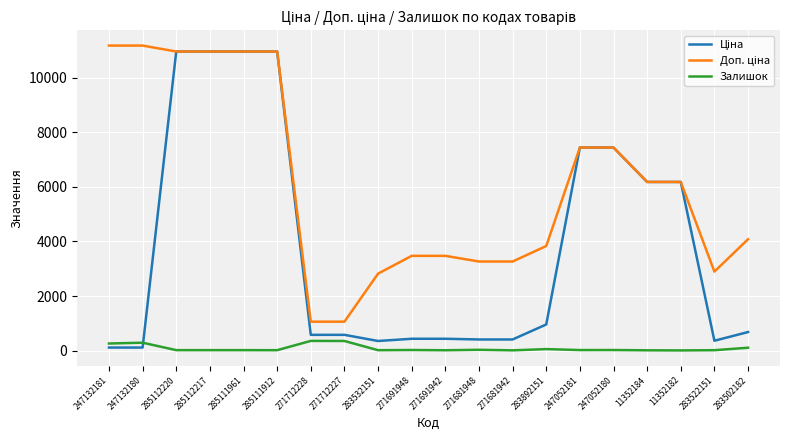

What is the greatest value displayed?

11182.0